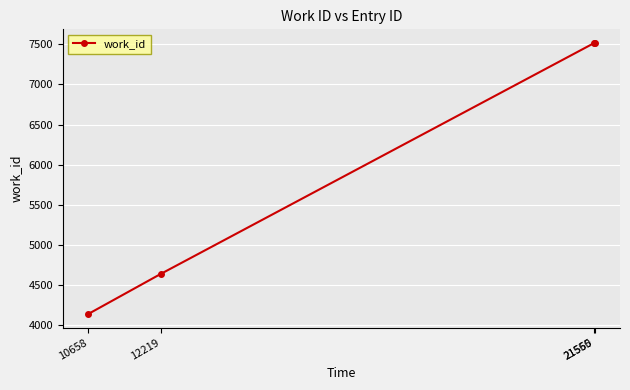

True or false: there are more than 2 points higher than both neighbors.

False